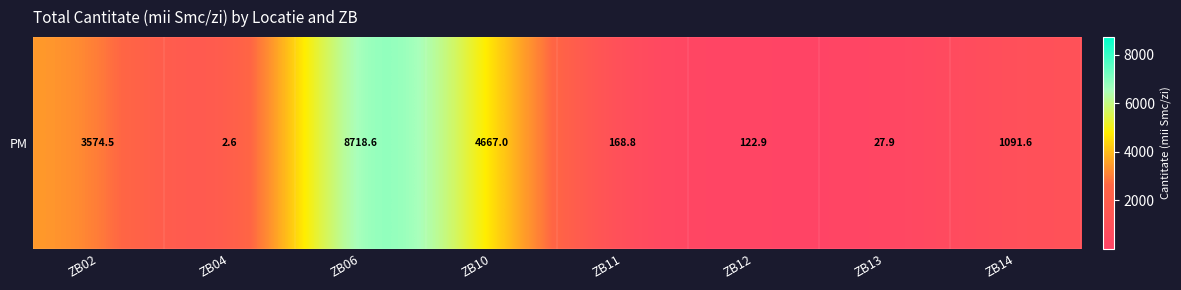

What is the sum of the values at ZB02 and ZB11?

3743.4